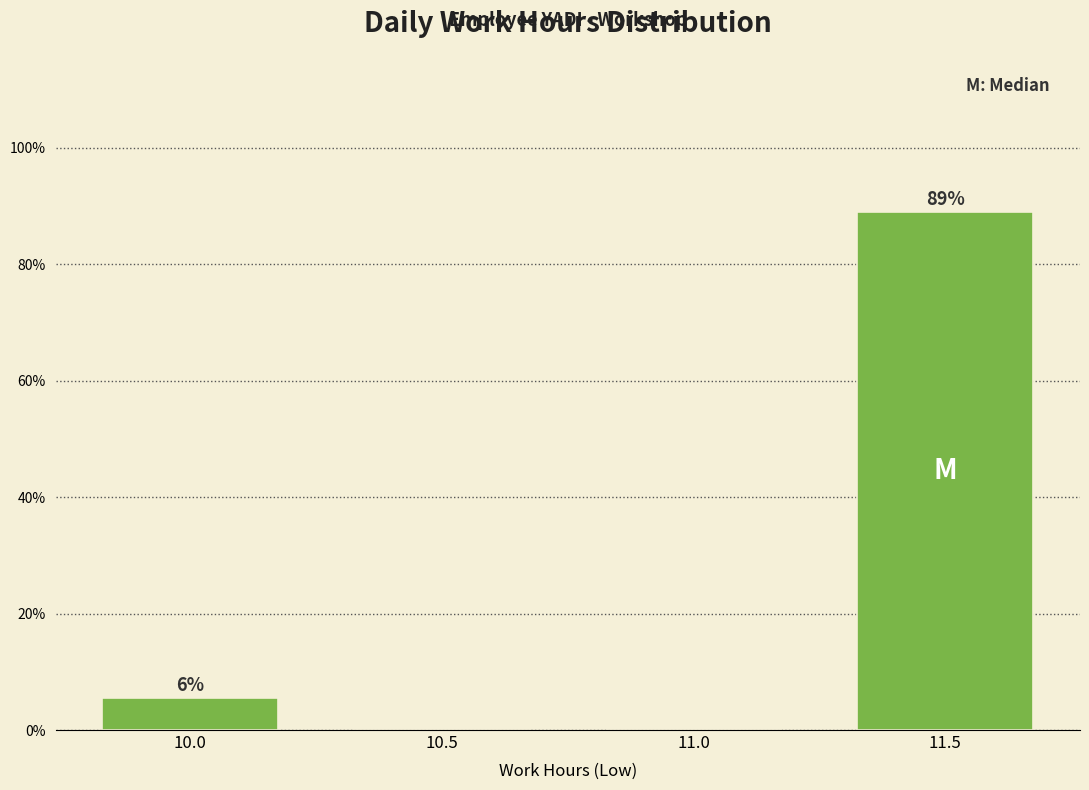

The value at 10.0 is 9.5. True or false?

False